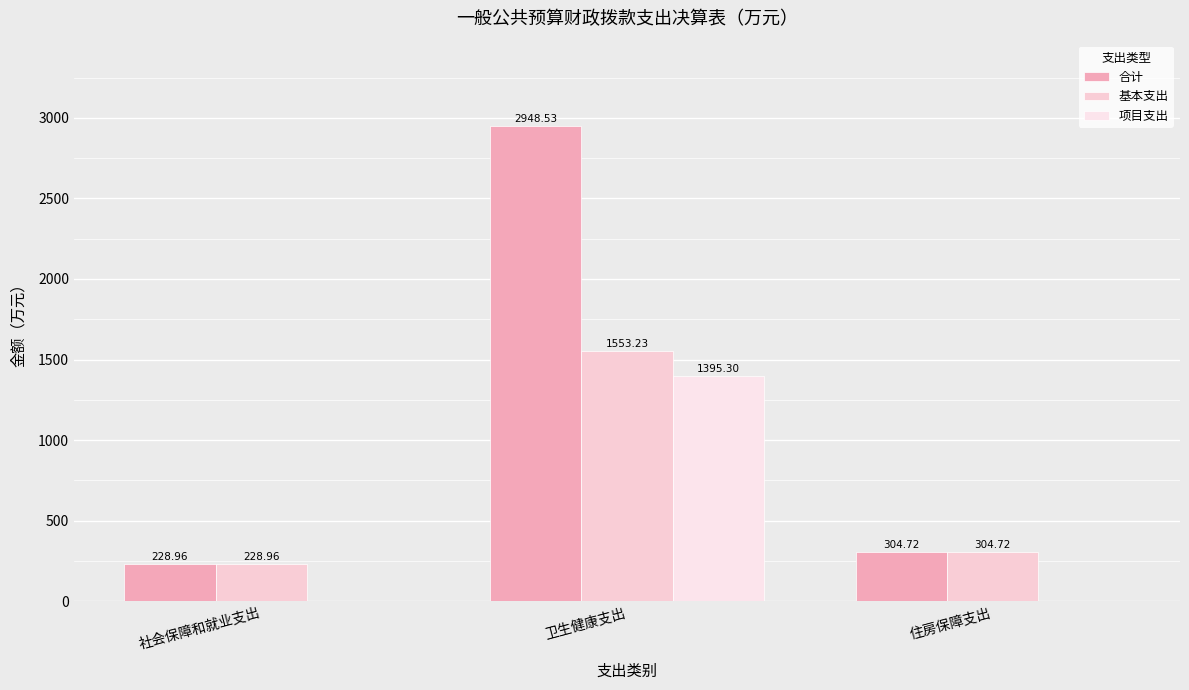

Rank the series by their average value, from highest to lowest.

合计, 基本支出, 项目支出